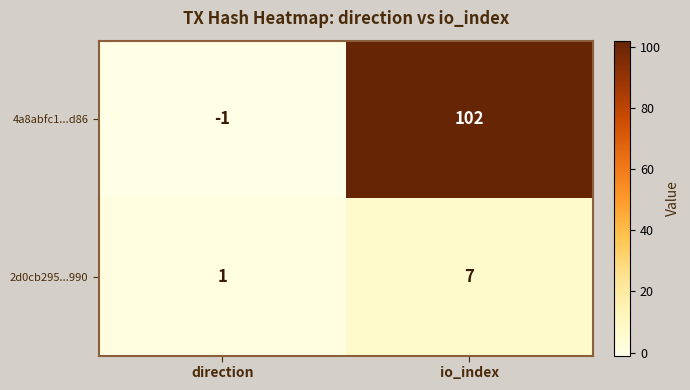

What is the approximate value of 4a8abfc1...d86 at io_index?

102